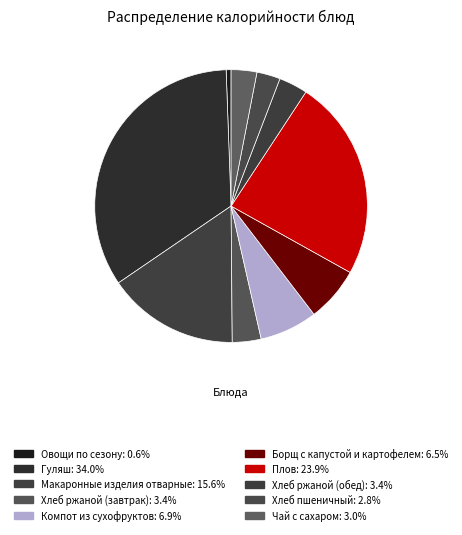

Which slice is the smallest?

Овощи по сезону